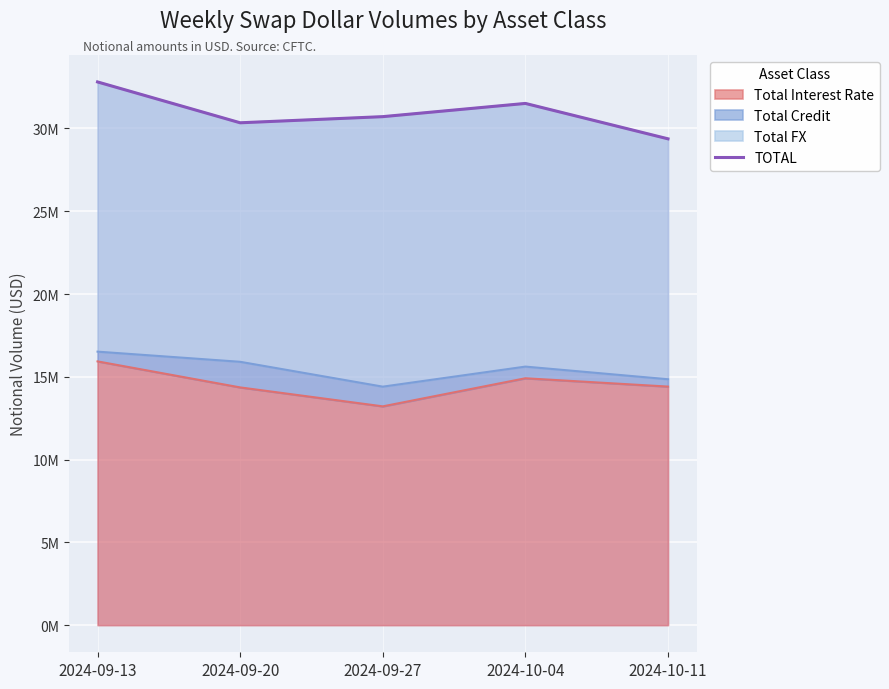

What is the label of the 4th point from the right?

2024-09-20